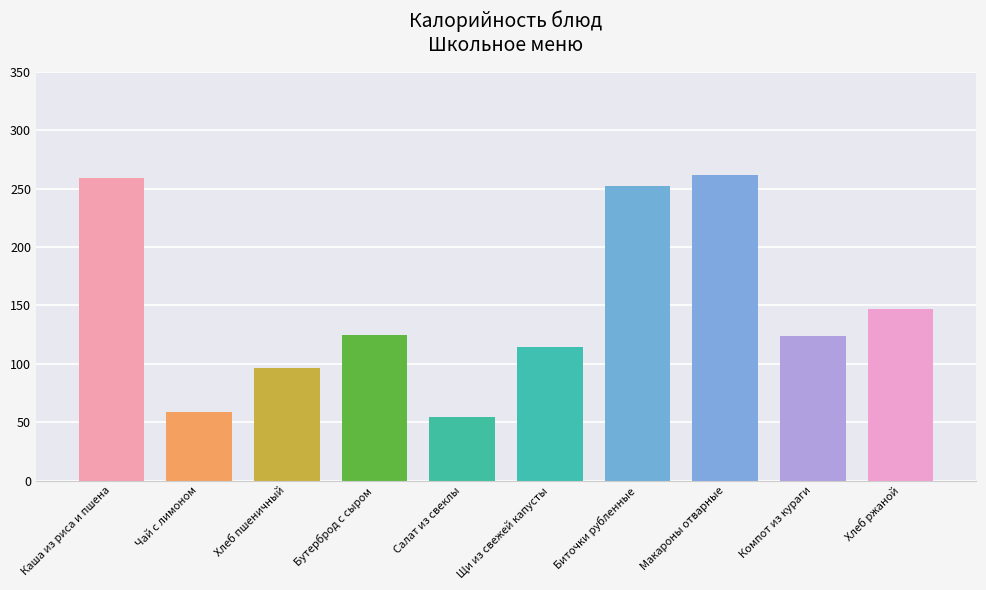

Is it true that the value at Хлеб ржаной is 147?

True